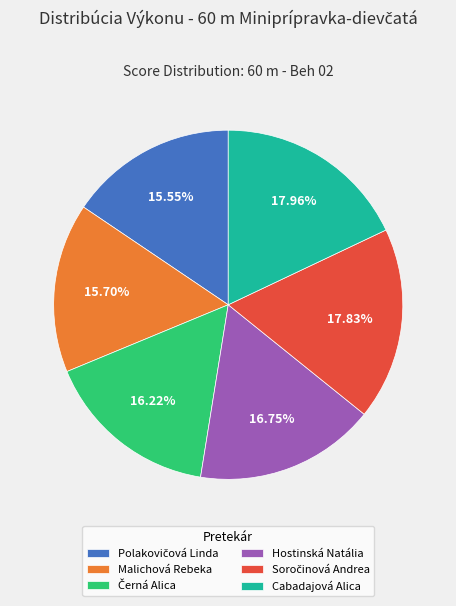

Is it true that Malichová Rebeka is 16% of the pie?

True